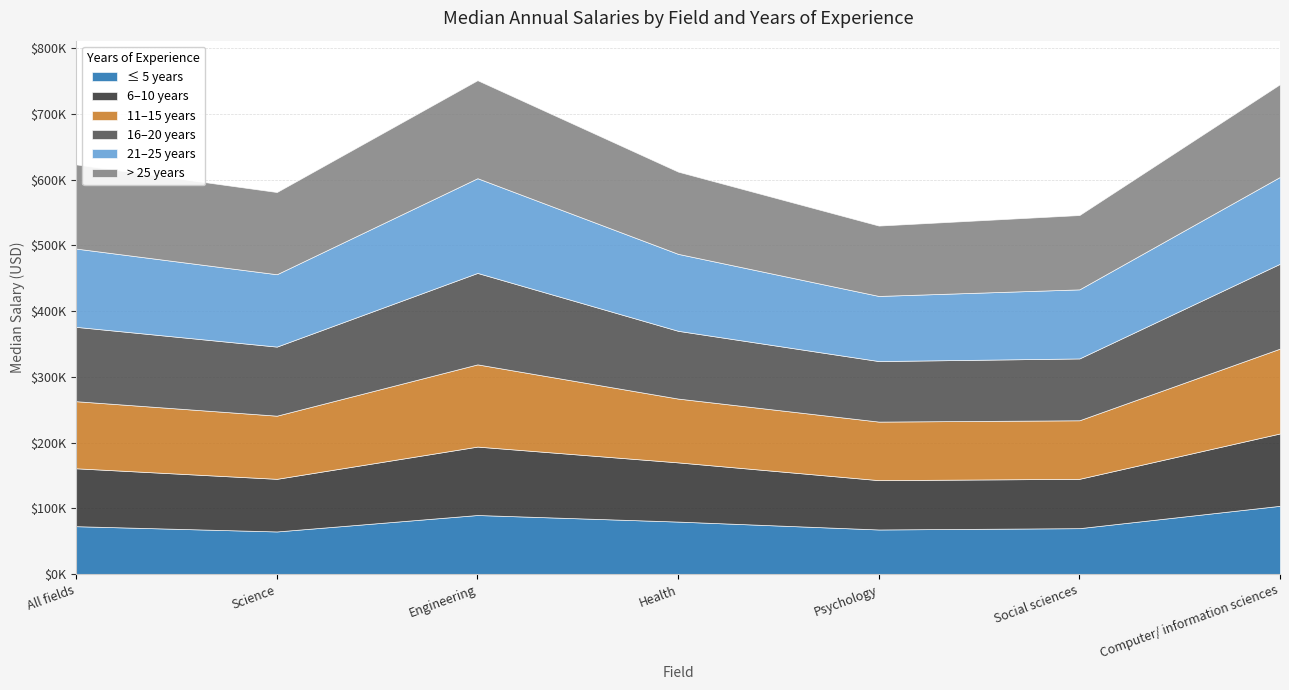

Reading left to right, what are all the values shown in this chart?

≤ 5 years: 73000	65000	90000	80000	68000	70000	104000
6–10 years: 88000	80000	104000	90000	75000	75000	110000
11–15 years: 102000	96000	125000	97000	89000	89000	129000
16–20 years: 113000	105000	139000	103000	92000	94000	129000
21–25 years: 119000	110000	144000	117000	99000	105000	132000
> 25 years: 128000	125000	149000	125000	107000	113000	141000